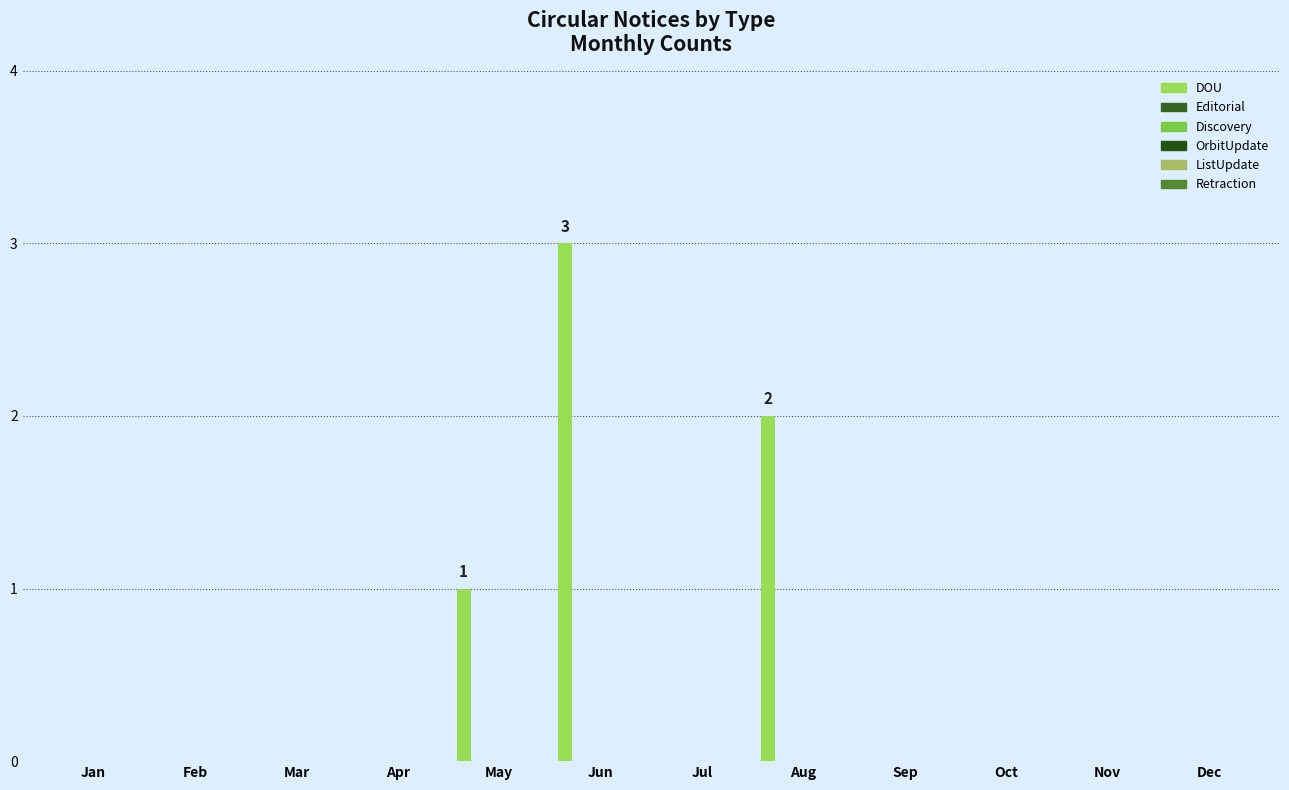

How many data points does each series have?

12